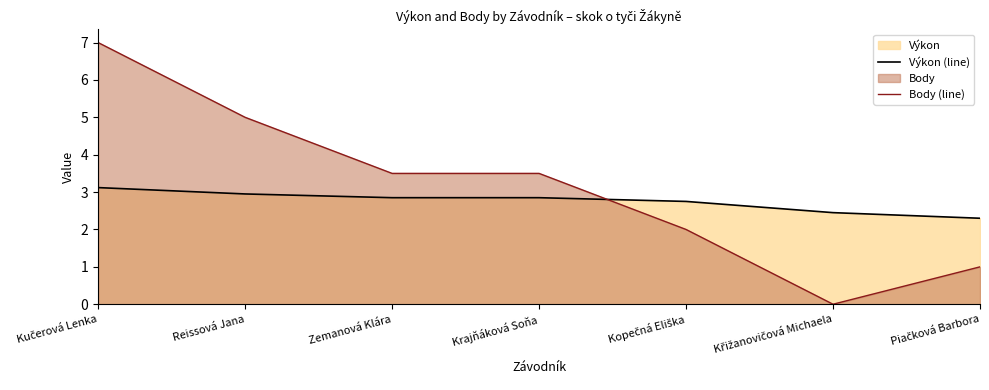

How many data points in Body (line) are less than 3?

3